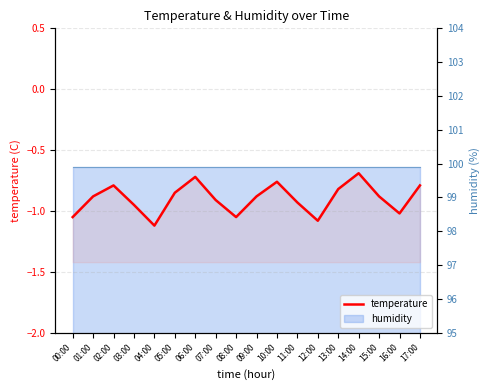

What position from the right is 03:00?

15